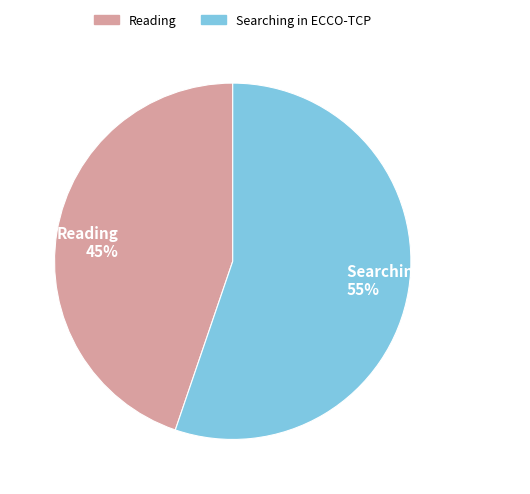

What is the majority slice?

Searching in ECCO-TCP